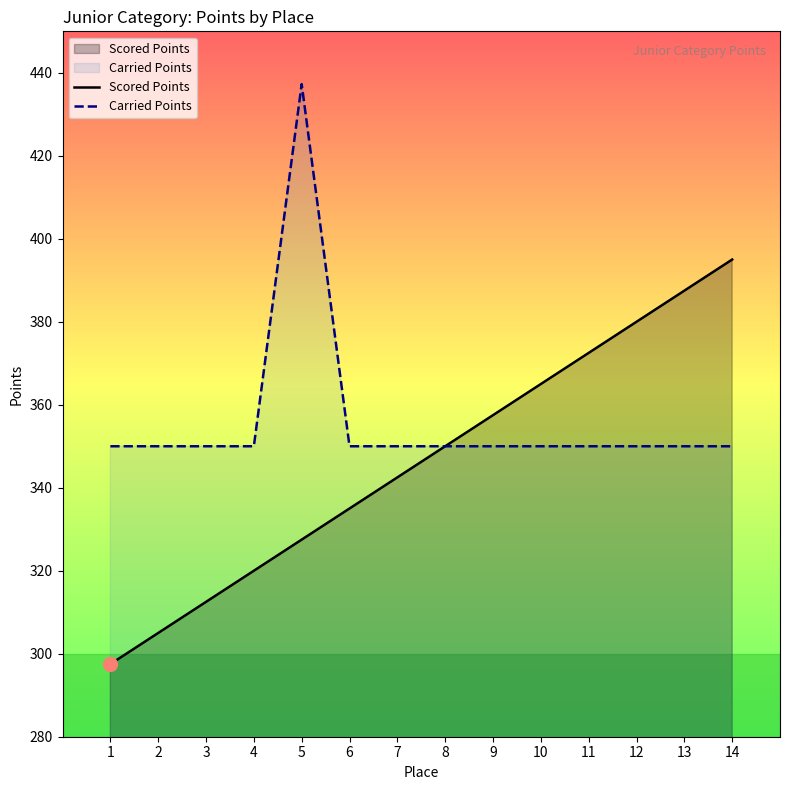

Rank the series by their maximum value, from lowest to highest.

Scored Points, Carried Points